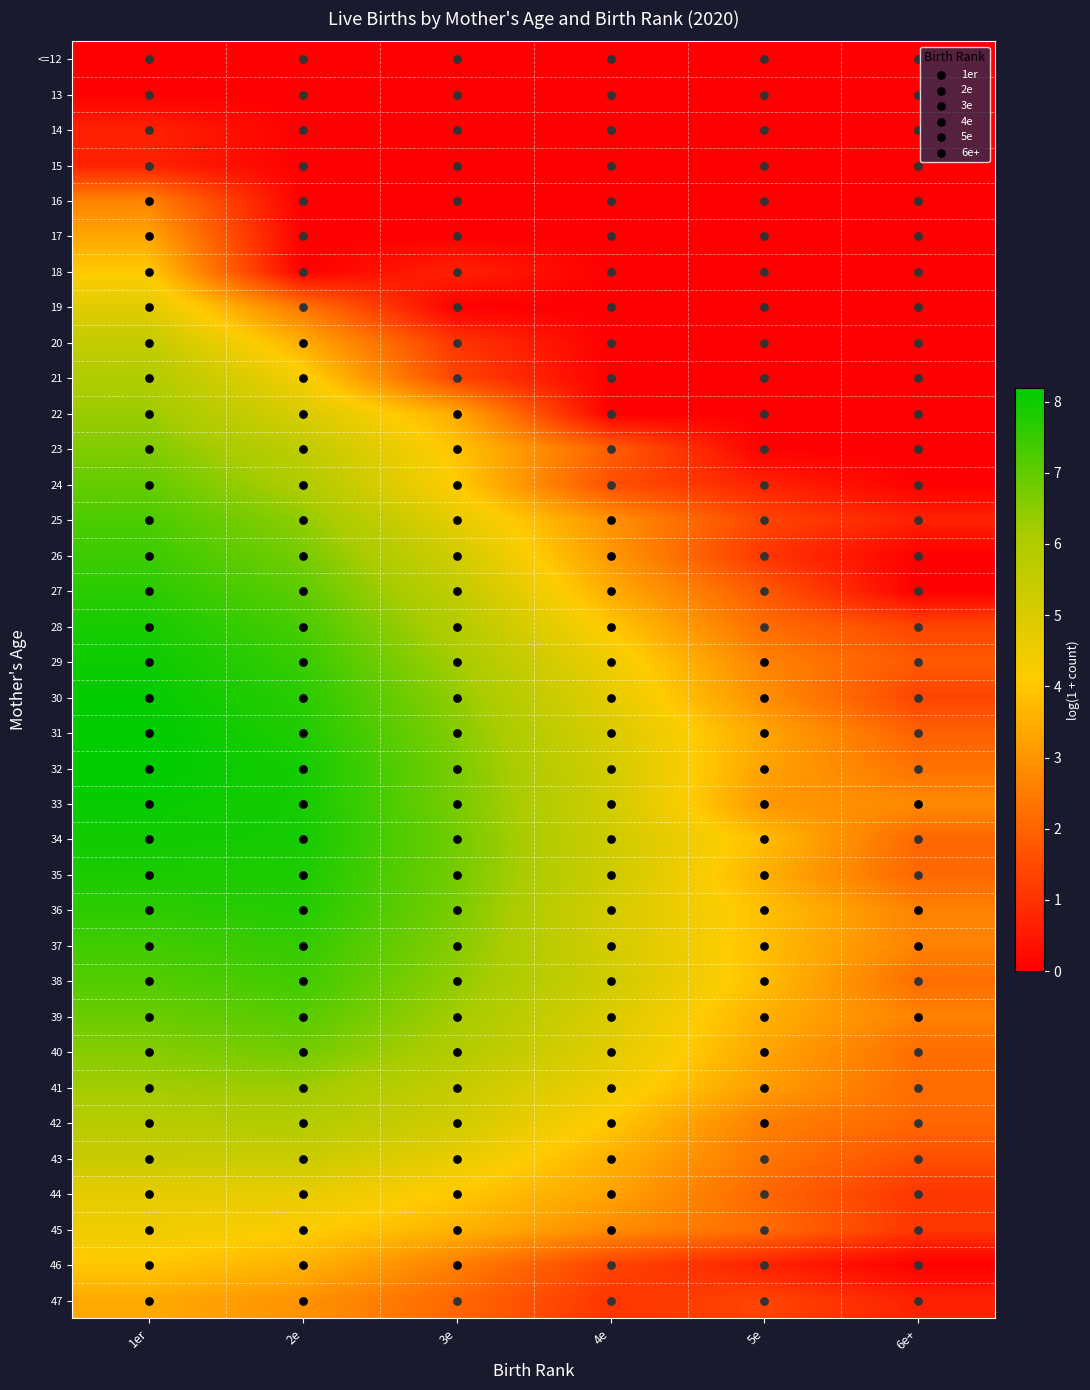

Reading right to left, what are all the values shown in this chart?

<=12: 6e+=0.0	5e=0.0	4e=0.0	3e=0.0	2e=0.0	1er=0.0
13: 6e+=0.0	5e=0.0	4e=0.0	3e=0.0	2e=0.0	1er=0.0
14: 6e+=0.0	5e=0.0	4e=0.0	3e=0.0	2e=0.0	1er=0.7
15: 6e+=0.0	5e=0.0	4e=0.0	3e=0.0	2e=0.0	1er=0.7
16: 6e+=0.0	5e=0.0	4e=0.0	3e=0.0	2e=0.0	1er=2.6
17: 6e+=0.0	5e=0.0	4e=0.0	3e=0.0	2e=0.0	1er=3.3
18: 6e+=0.0	5e=0.0	4e=0.0	3e=0.7	2e=0.0	1er=4.1
19: 6e+=0.0	5e=0.0	4e=0.0	3e=0.0	2e=2.4	1er=4.8
20: 6e+=0.0	5e=0.0	4e=0.0	3e=1.1	2e=3.5	1er=5.5
21: 6e+=0.0	5e=0.0	4e=0.0	3e=1.4	2e=4.3	1er=6.0
22: 6e+=0.0	5e=0.0	4e=0.0	3e=3.4	2e=5.0	1er=6.3
23: 6e+=0.0	5e=0.0	4e=1.9	3e=3.9	2e=5.6	1er=6.6
24: 6e+=0.0	5e=0.7	4e=1.6	3e=4.1	2e=6.0	1er=7.0
25: 6e+=0.7	5e=1.4	4e=2.9	3e=4.7	2e=6.5	1er=7.3
26: 6e+=0.0	5e=1.1	4e=3.1	3e=5.2	2e=6.8	1er=7.5
27: 6e+=0.0	5e=1.8	4e=3.5	3e=5.6	2e=7.0	1er=7.7
28: 6e+=1.4	5e=2.2	4e=4.0	3e=5.9	2e=7.3	1er=7.9
29: 6e+=1.8	5e=2.6	4e=4.5	3e=6.2	2e=7.5	1er=8.0
30: 6e+=1.4	5e=2.9	4e=4.7	3e=6.4	2e=7.7	1er=8.1
31: 6e+=1.9	5e=3.3	4e=5.0	3e=6.6	2e=7.8	1er=8.2
32: 6e+=2.3	5e=3.3	4e=5.1	3e=6.7	2e=7.9	1er=8.2
33: 6e+=2.8	5e=3.0	4e=5.2	3e=6.7	2e=7.9	1er=8.1
34: 6e+=2.1	5e=3.8	4e=5.3	3e=6.8	2e=7.9	1er=8.0
35: 6e+=2.1	5e=3.5	4e=5.3	3e=6.8	2e=7.8	1er=7.9
36: 6e+=2.6	5e=3.9	4e=5.1	3e=6.7	2e=7.7	1er=7.6
37: 6e+=2.6	5e=3.8	4e=5.1	3e=6.6	2e=7.5	1er=7.4
38: 6e+=2.2	5e=3.8	4e=5.2	3e=6.4	2e=7.4	1er=7.2
39: 6e+=2.6	5e=3.5	4e=4.9	3e=6.2	2e=7.1	1er=6.9
40: 6e+=2.2	5e=3.3	4e=4.8	3e=6.0	2e=6.8	1er=6.6
41: 6e+=2.2	5e=3.2	4e=4.4	3e=5.5	2e=6.3	1er=6.2
42: 6e+=2.1	5e=2.6	4e=4.0	3e=5.2	2e=5.9	1er=5.8
43: 6e+=1.6	5e=2.4	4e=3.6	3e=4.6	2e=5.4	1er=5.4
44: 6e+=1.1	5e=2.1	4e=3.3	3e=4.0	2e=4.7	1er=4.7
45: 6e+=1.1	5e=2.2	4e=2.8	3e=3.6	2e=4.1	1er=4.5
46: 6e+=0.0	5e=0.7	4e=1.4	3e=2.6	2e=3.6	1er=4.0
47: 6e+=0.7	5e=1.4	4e=1.1	3e=2.1	2e=2.9	1er=3.4